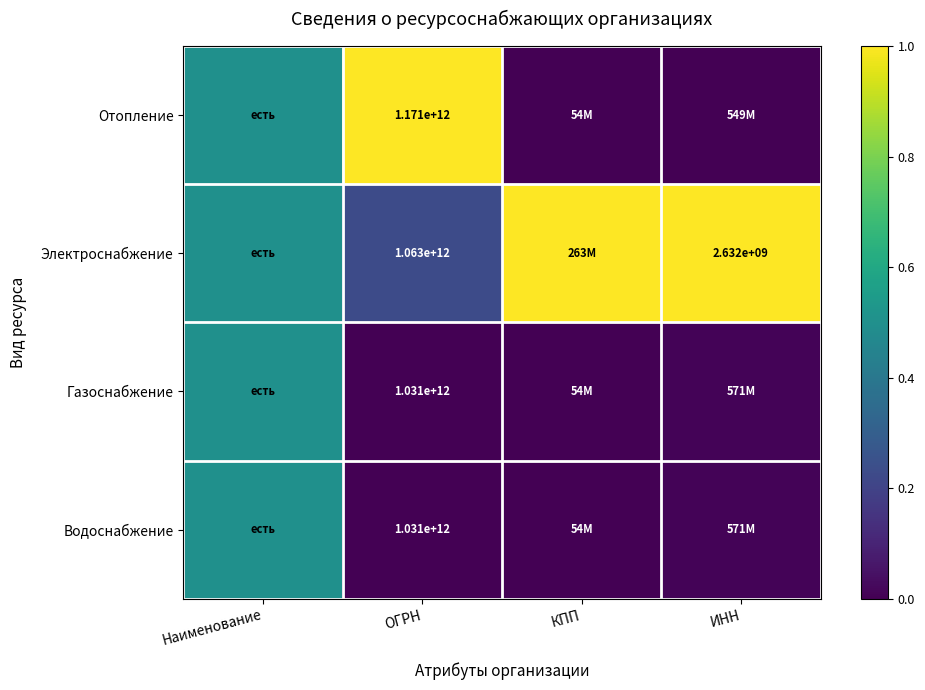

Which series has the largest total across all categories?

Электроснабжение